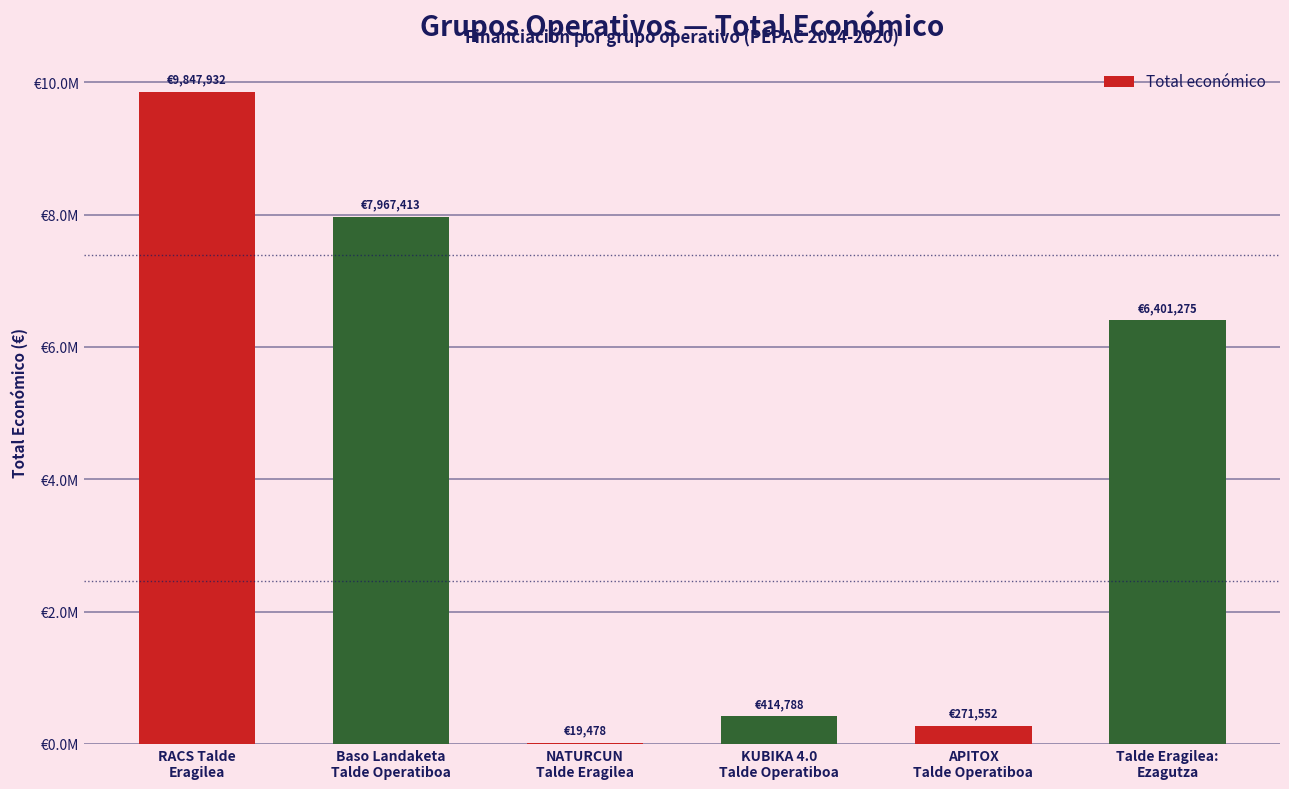

The chart shows a value of 9847932 at RACS Talde
Eragilea. True or false?

True